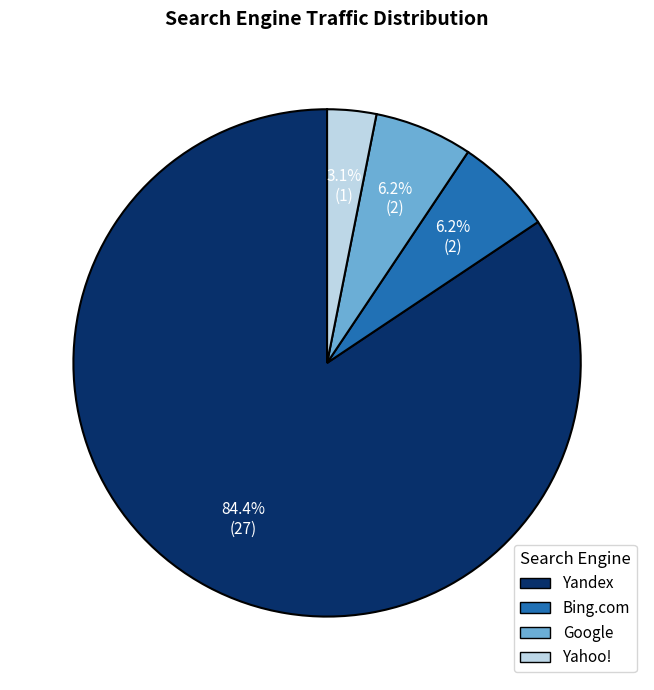

Which category has the biggest portion of the pie?

Yandex